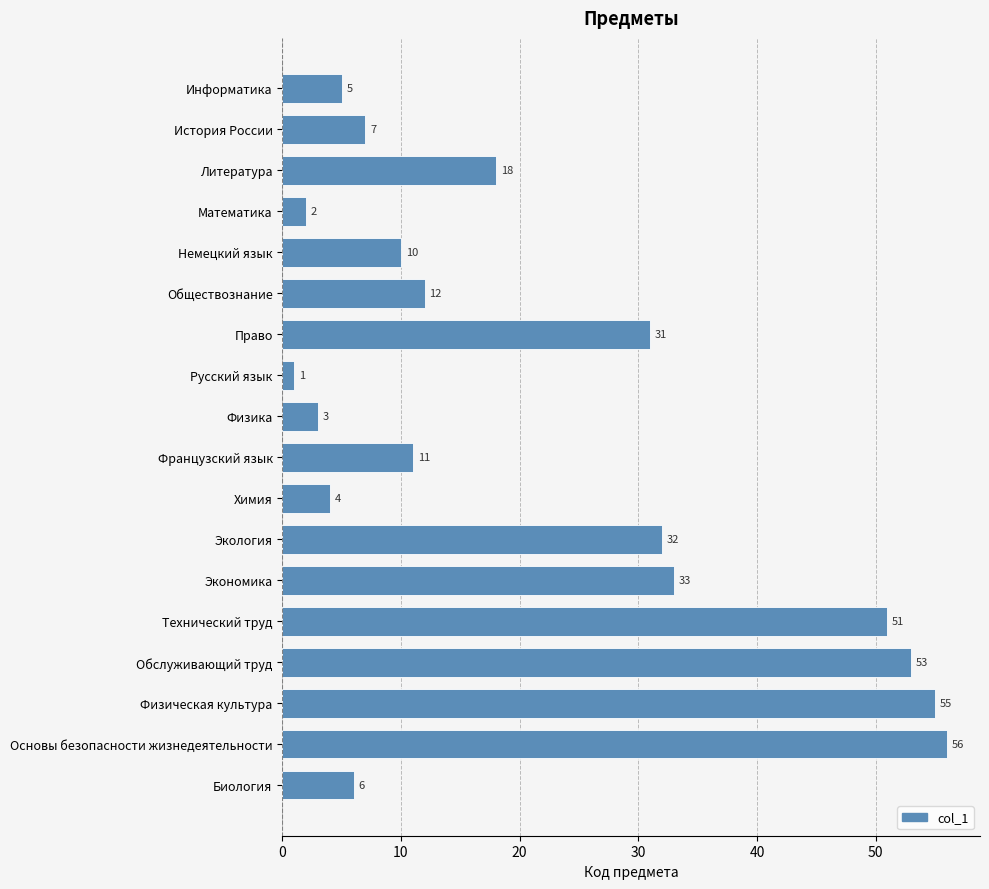

What is the ratio of the value at Обслуживающий труд to the value at Физика?

17.7